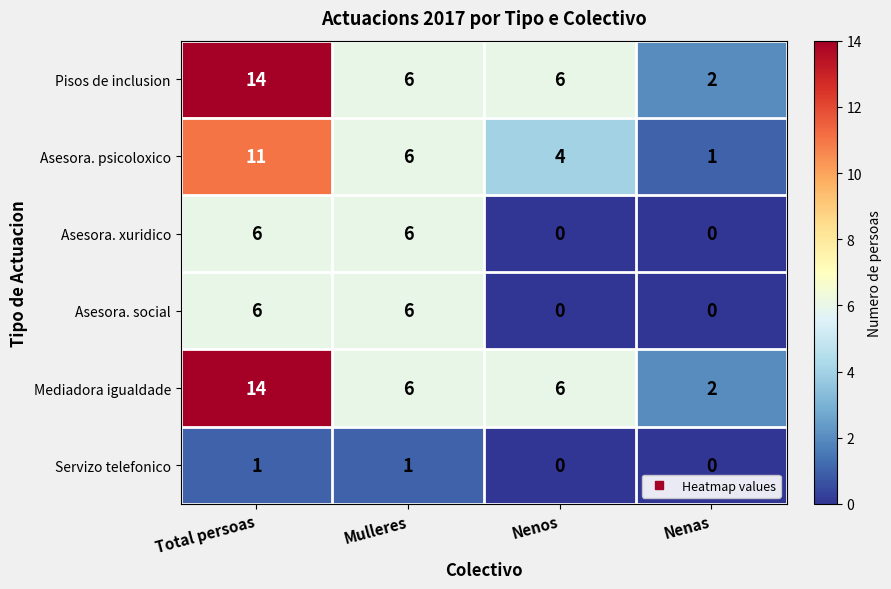

What is the average value of the Pisos de inclusion series?

7